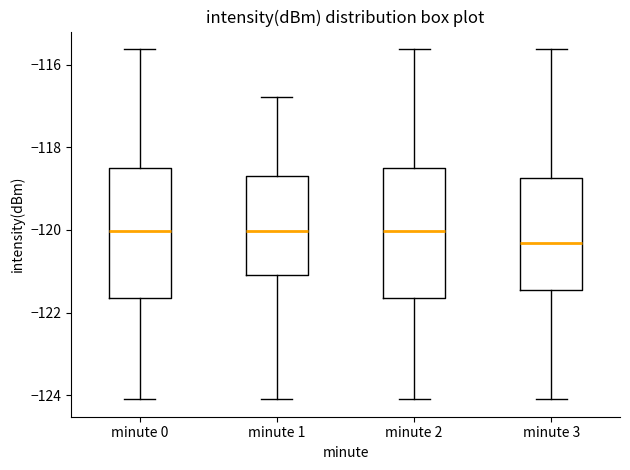

Reading left to right, read every box against the y-axis: the position of its median line, the range the box covers, and the ends of its whiskers. The values are not printed on the chart, so give them approximately, as read against the axis.

minute 0: median -120.0, box -121.6 to -118.4, whiskers -124.0 to -115.6
minute 1: median -120.0, box -121.0 to -118.6, whiskers -124.0 to -116.8
minute 2: median -120.0, box -121.6 to -118.4, whiskers -124.0 to -115.6
minute 3: median -120.4, box -121.4 to -118.8, whiskers -124.0 to -115.6